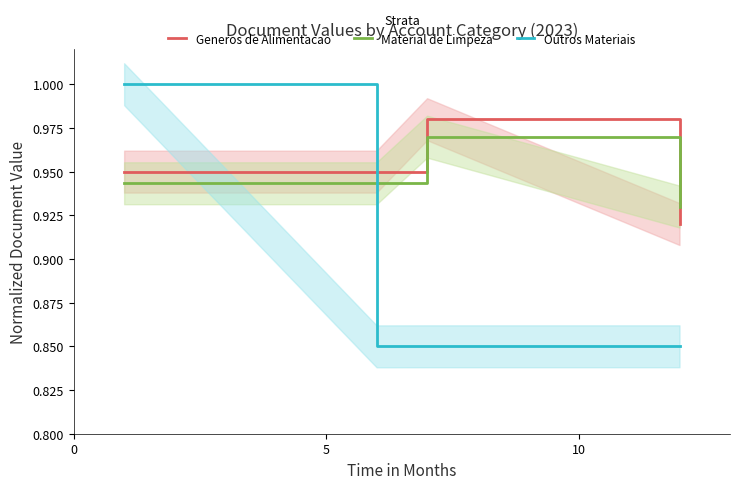

True or false: Generos de Alimentacao and Material de Limpeza intersect in this chart.

True